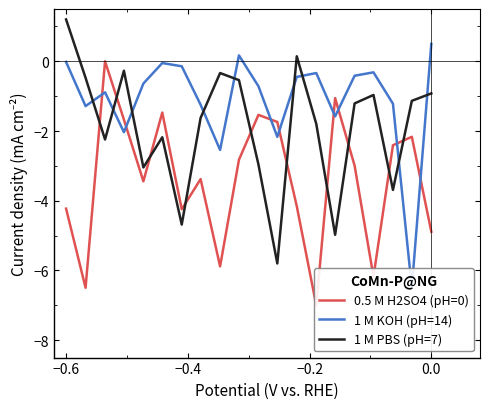

Which series has the widest spread of values?

0.5 M H2SO4 (pH=0)